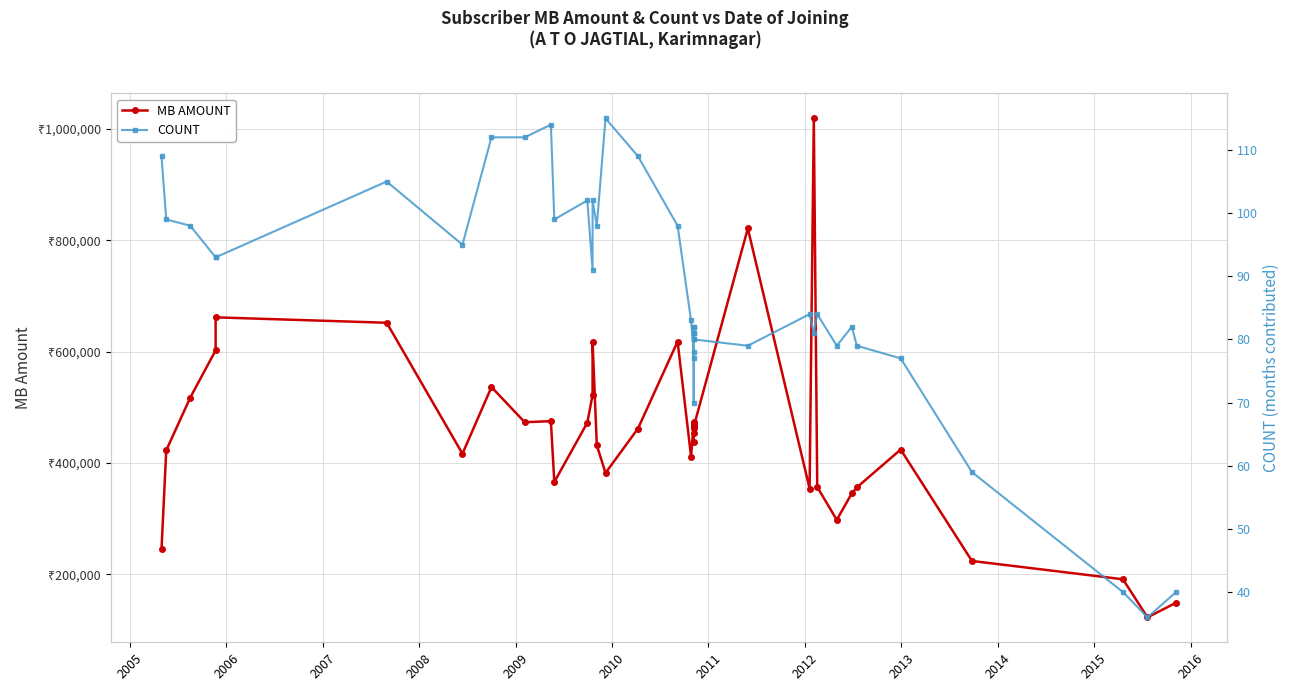

How many values in the COUNT series are below 84?

20